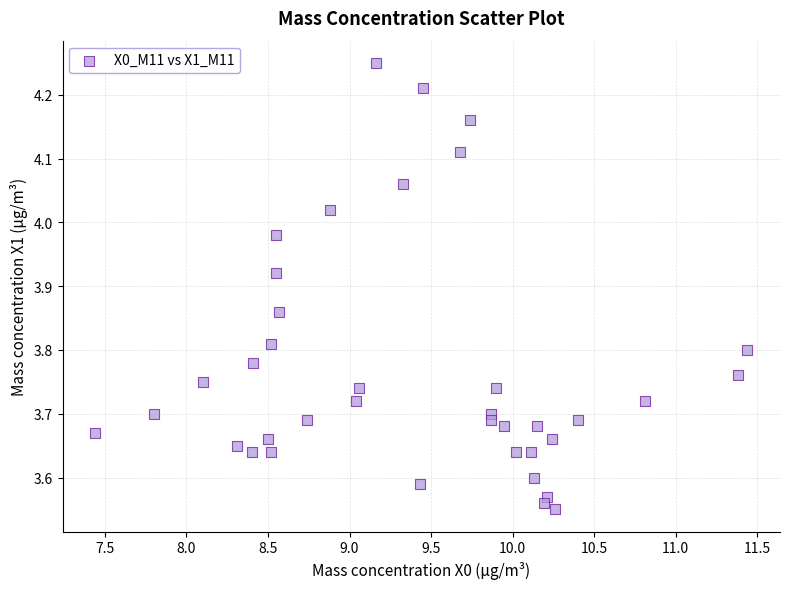

What is the range of Y values (max minus min)?

0.7